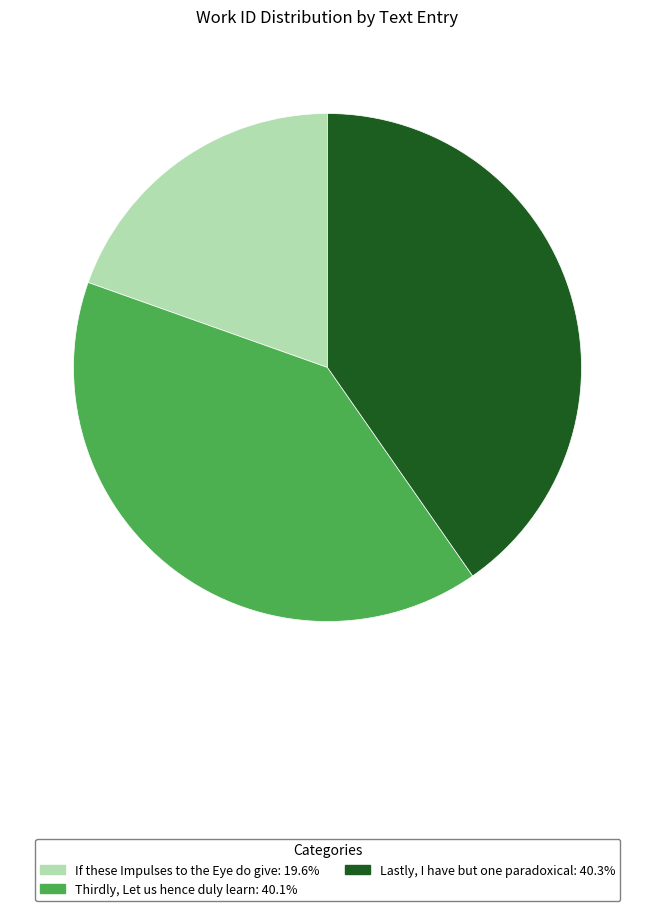

Which category has the smallest portion of the pie?

If these Impulses to the Eye do give